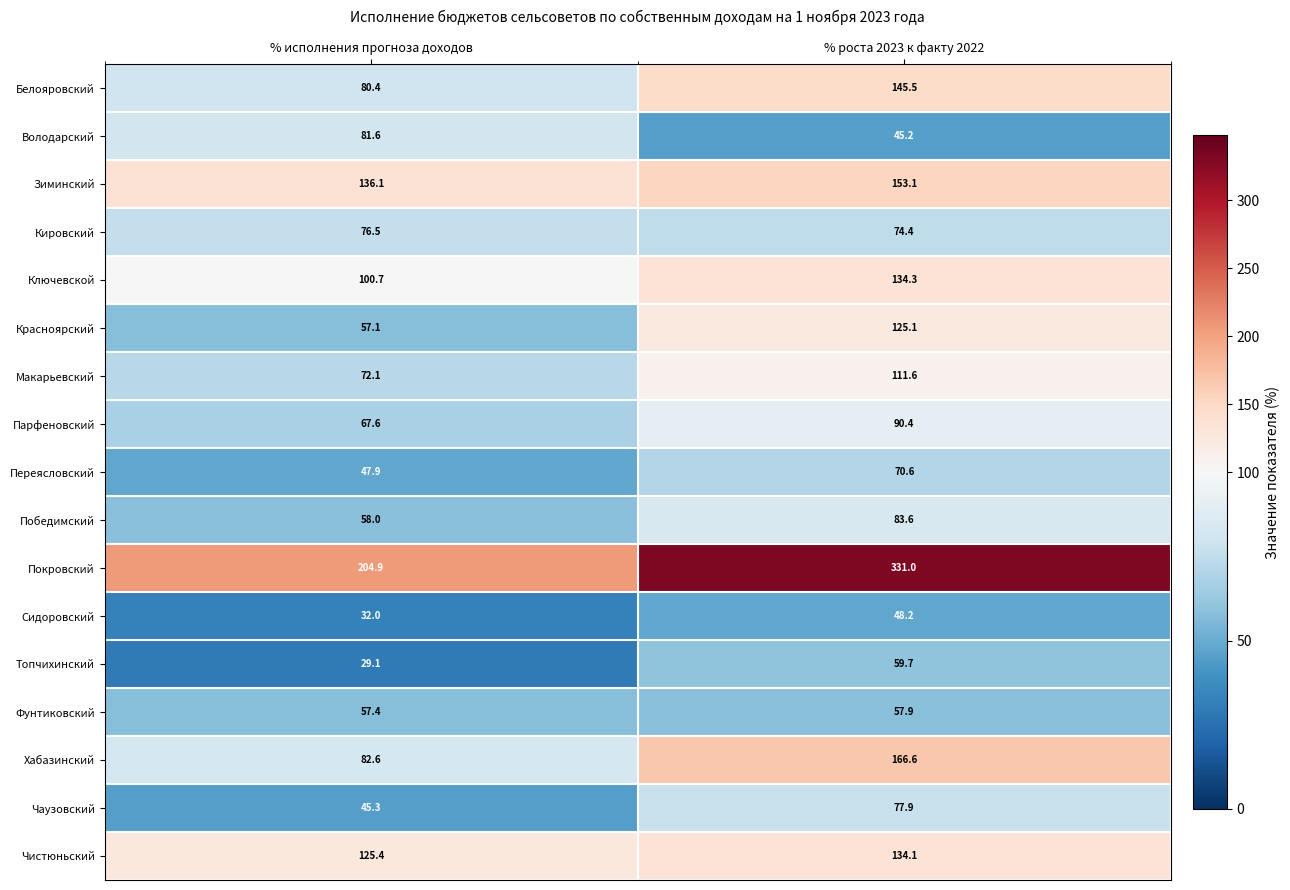

Which series has the largest total across all categories?

Покровский